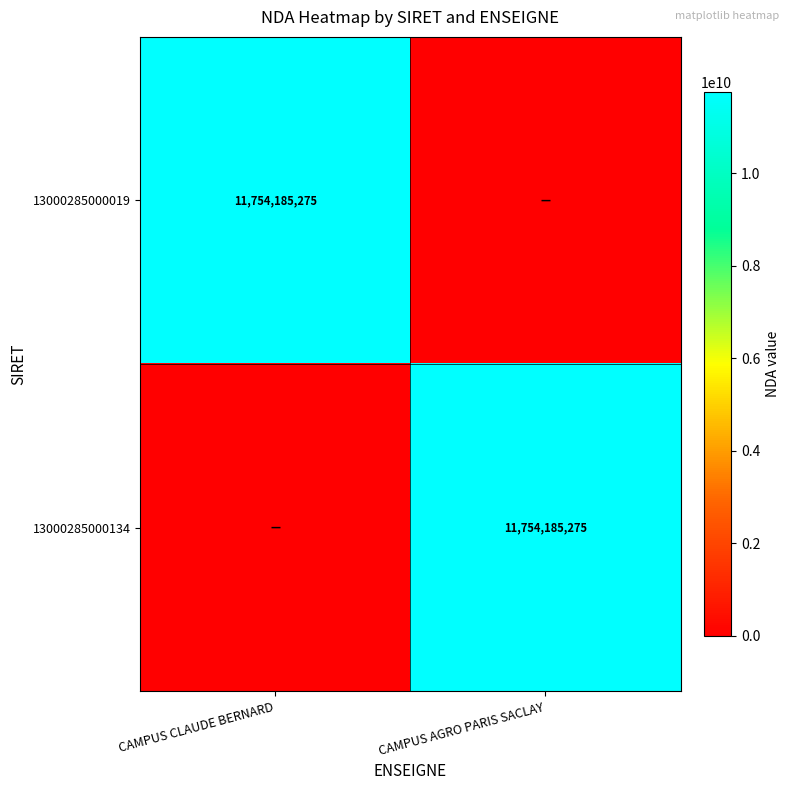

The value of 13000285000134 at CAMPUS AGRO PARIS SACLAY is 18767783269. True or false?

False